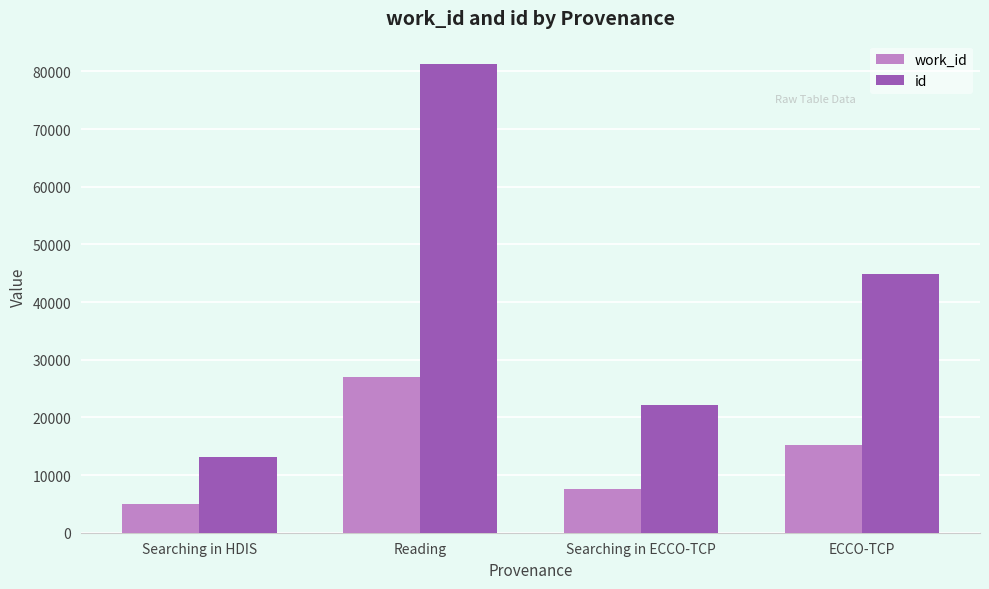

Rank the series by their maximum value, from lowest to highest.

work_id, id